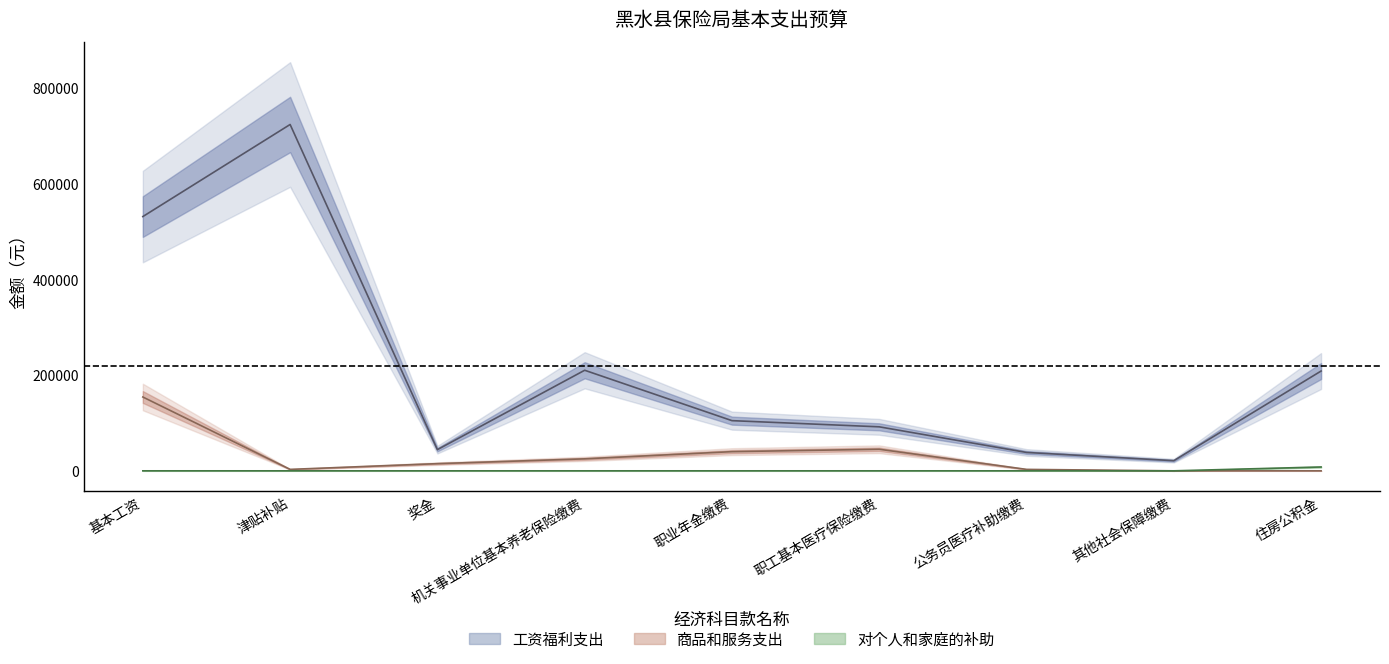

What is the value of the 工资福利支出 point at the 1st from the left?

530400.0